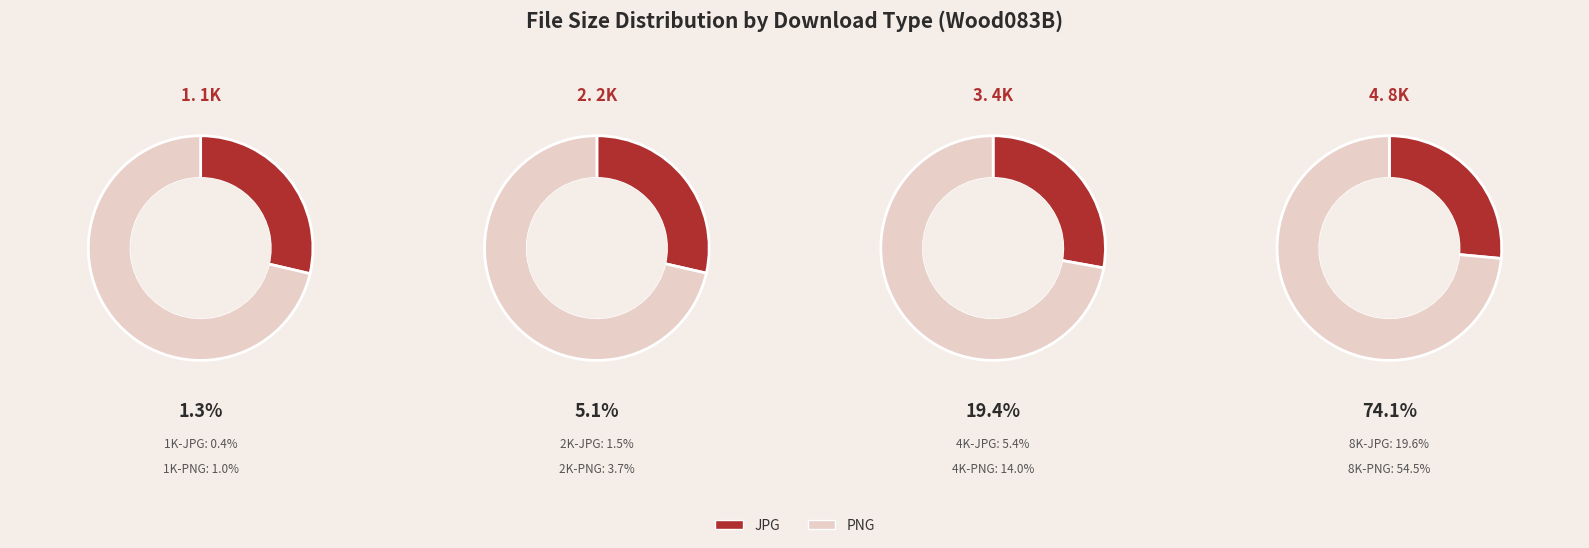

What is the majority slice?

8K-PNG